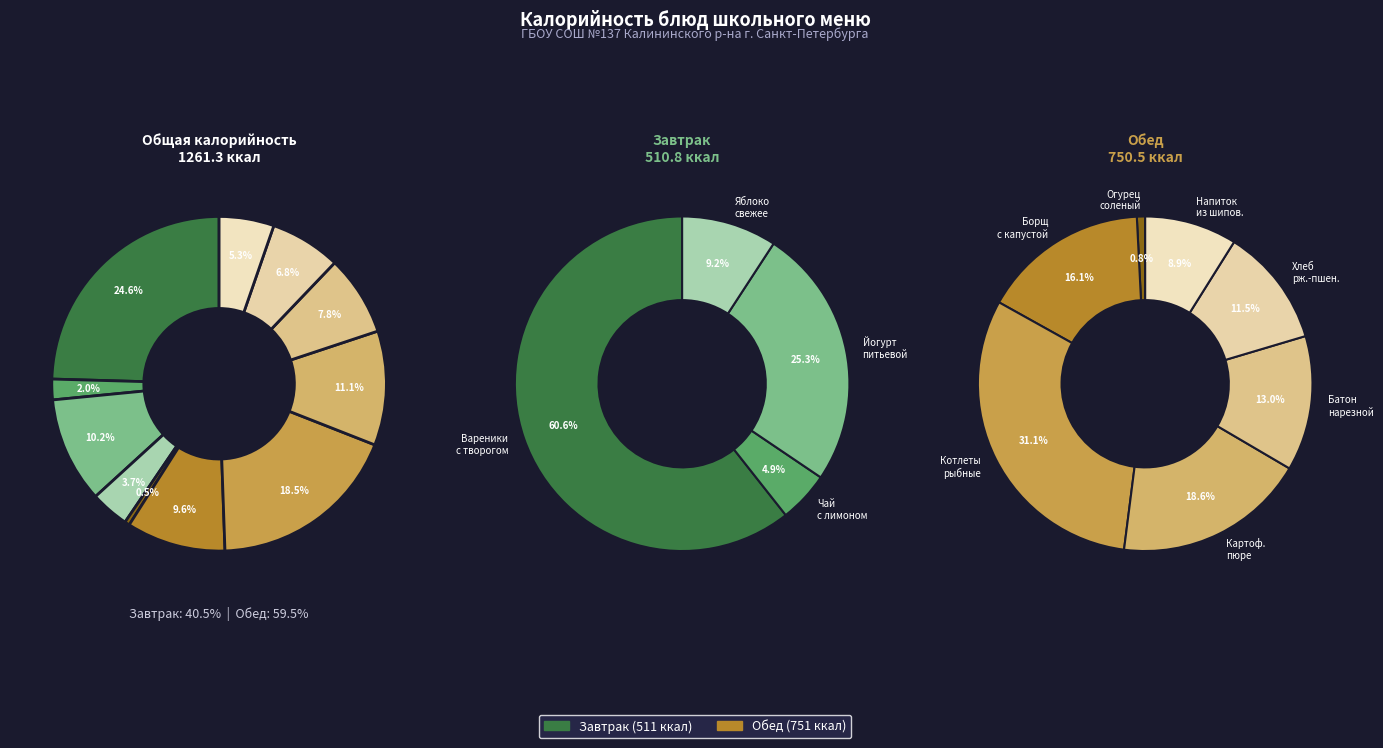

What portion of the pie excludes КАРТОФЕЛЬНОЕ ПЮРЕ?

88.9%